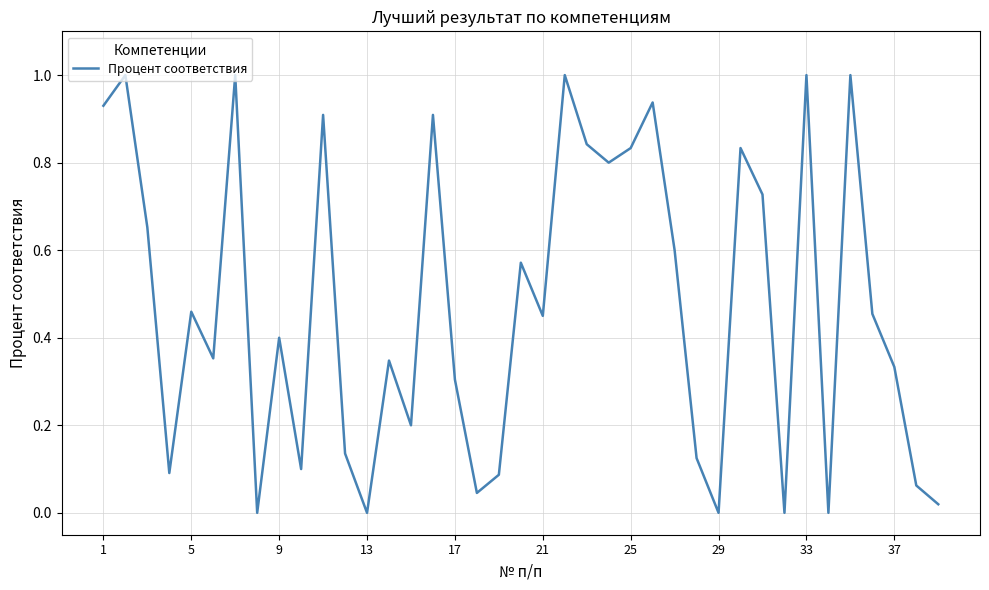

True or false: the data shows 0.7 at 29.

False